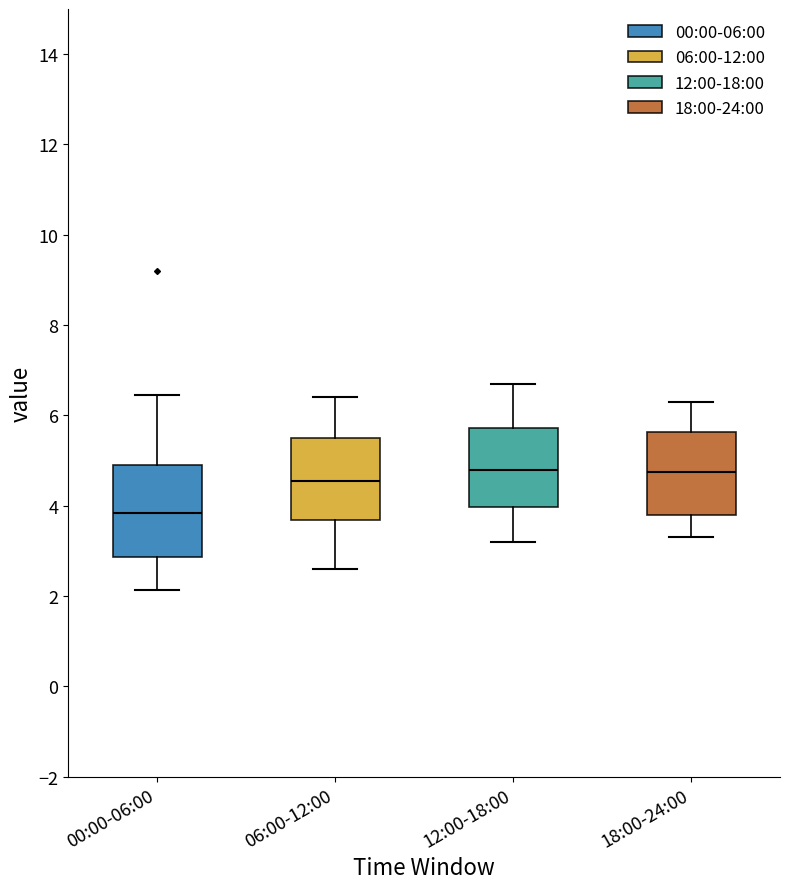

Reading left to right, transcribe this box plot: for each box, give where its median line is, the range the box spans, and where its two whiskers end, as read against the y-axis. The values are not printed on the chart, so give them approximately, as read against the axis.

00:00-06:00: median 3.8, box 2.8 to 5.0, whiskers 2.2 to 6.4
06:00-12:00: median 4.6, box 3.6 to 5.6, whiskers 2.6 to 6.4
12:00-18:00: median 4.8, box 4.0 to 5.8, whiskers 3.2 to 6.8
18:00-24:00: median 4.8, box 3.8 to 5.6, whiskers 3.4 to 6.4